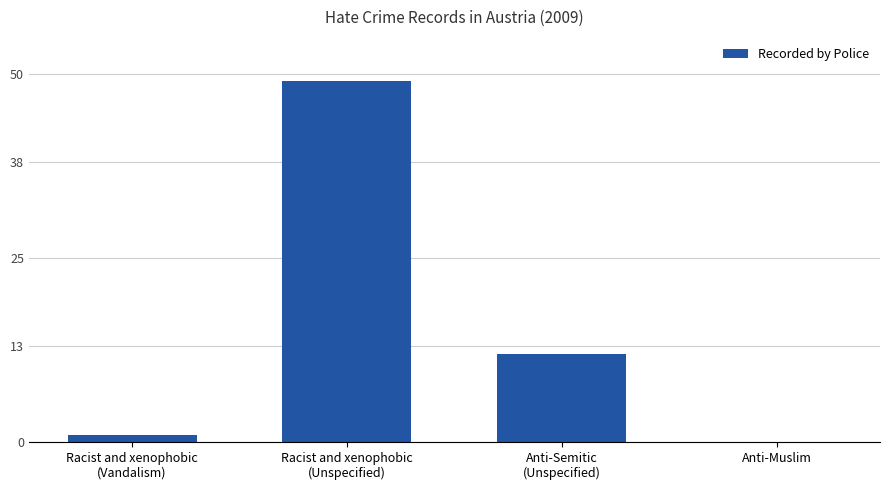

True or false: the data shows -34 at Anti-Muslim.

False